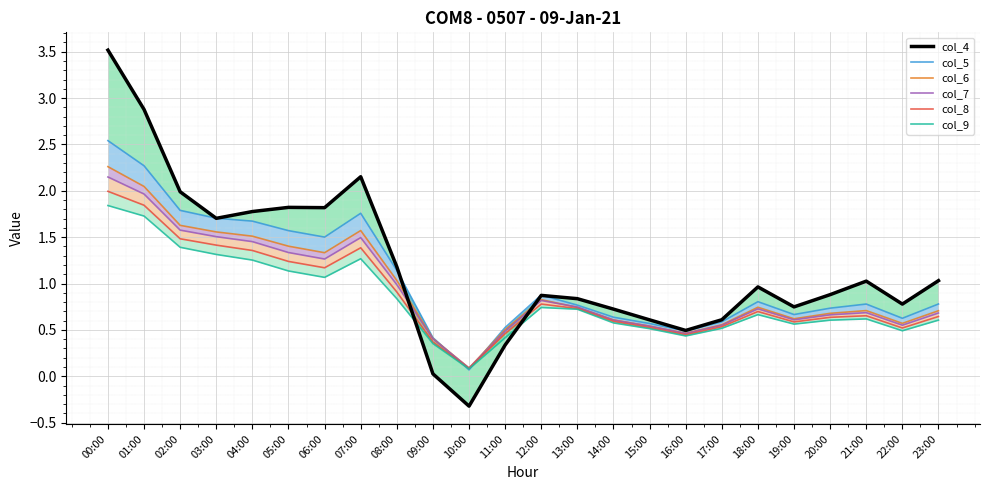

What is the difference between the second highest and minimum values in the col_6 series?

2.0